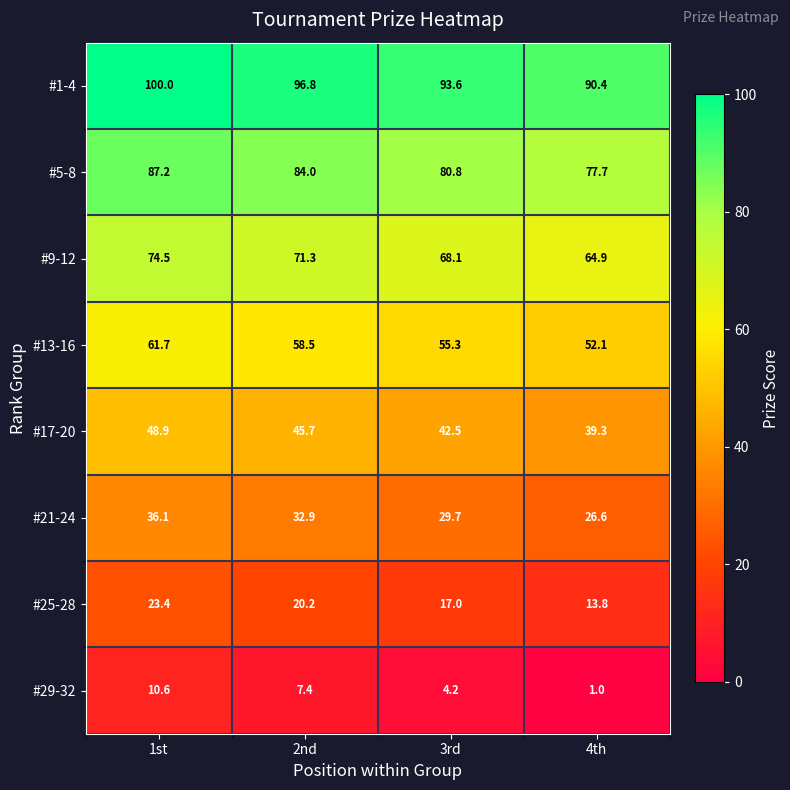

What is the difference between the maximum and minimum values in the #13-16 series?

9.6